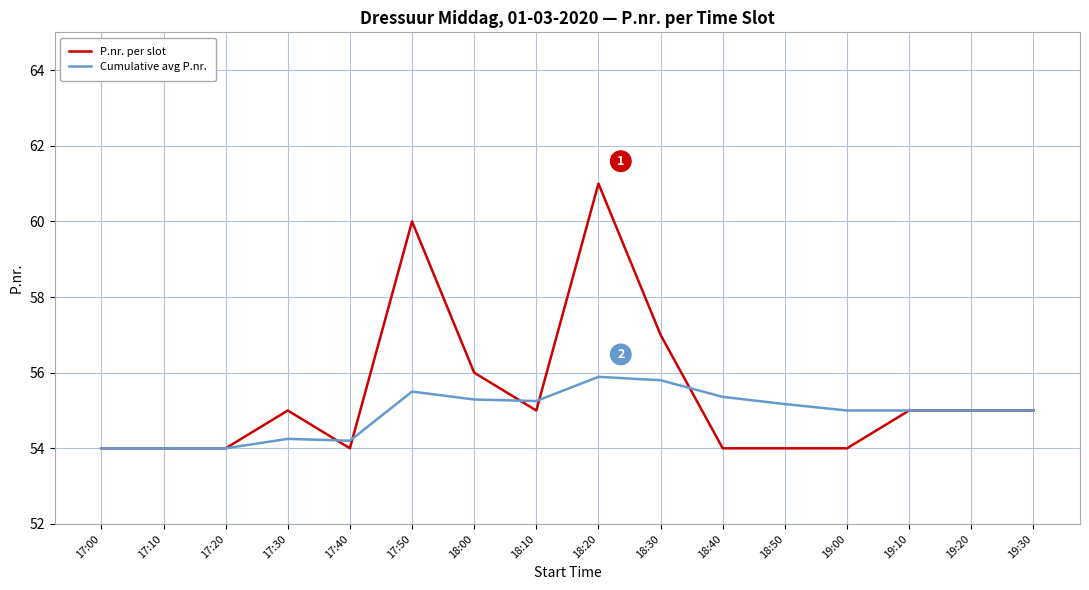

Count the number of data series in this chart.

2